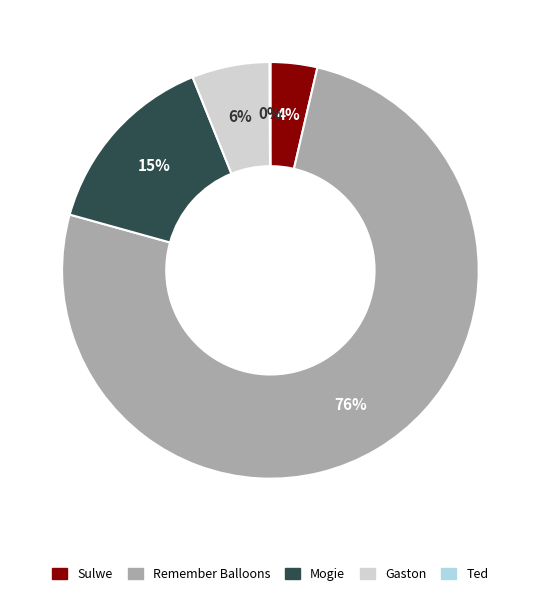

What is the largest slice in the pie chart?

Remember Balloons